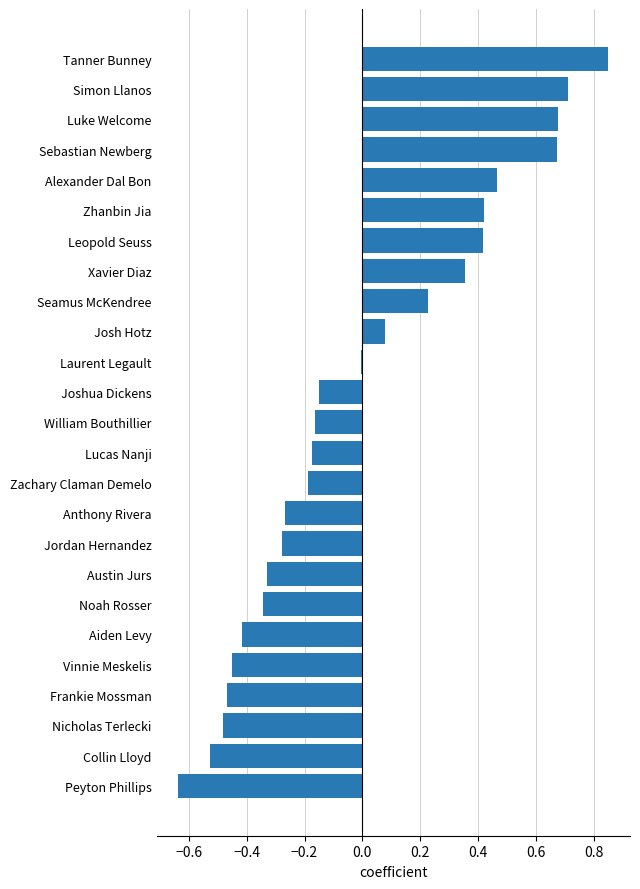

The value at Austin Jurs is -0.2. True or false?

False